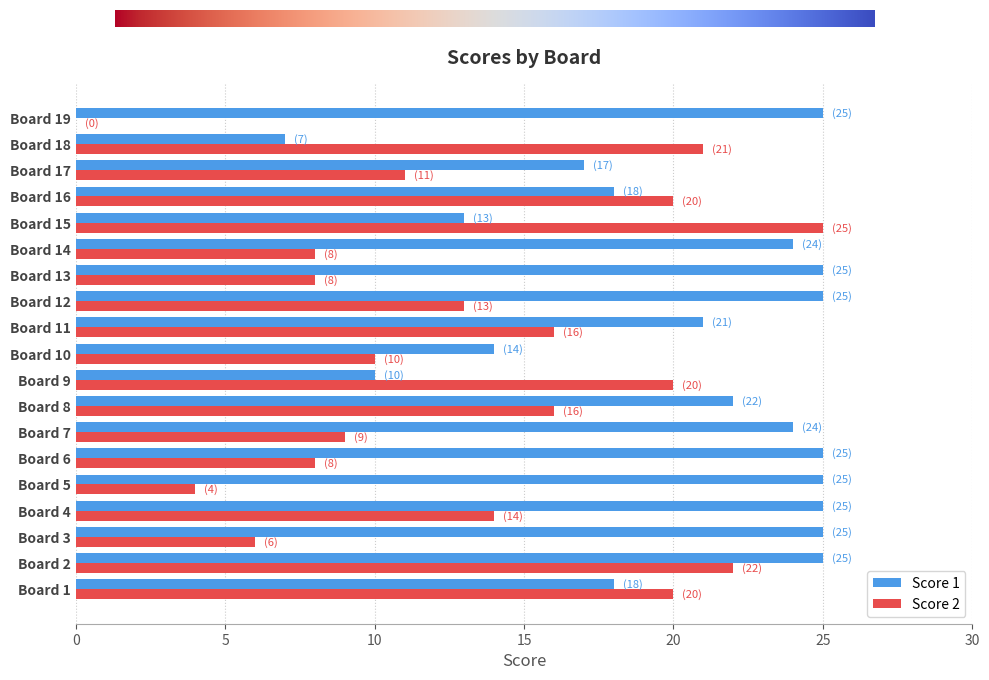

Which series has the largest range (max minus min)?

Score 2